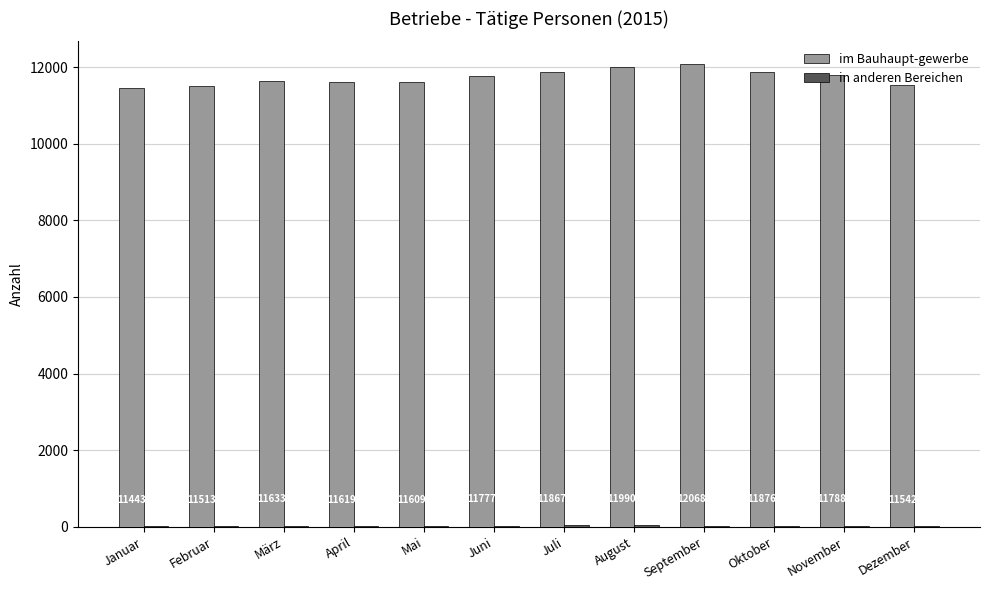

The value of im Bauhaupt-gewerbe at Juni is 5041. True or false?

False